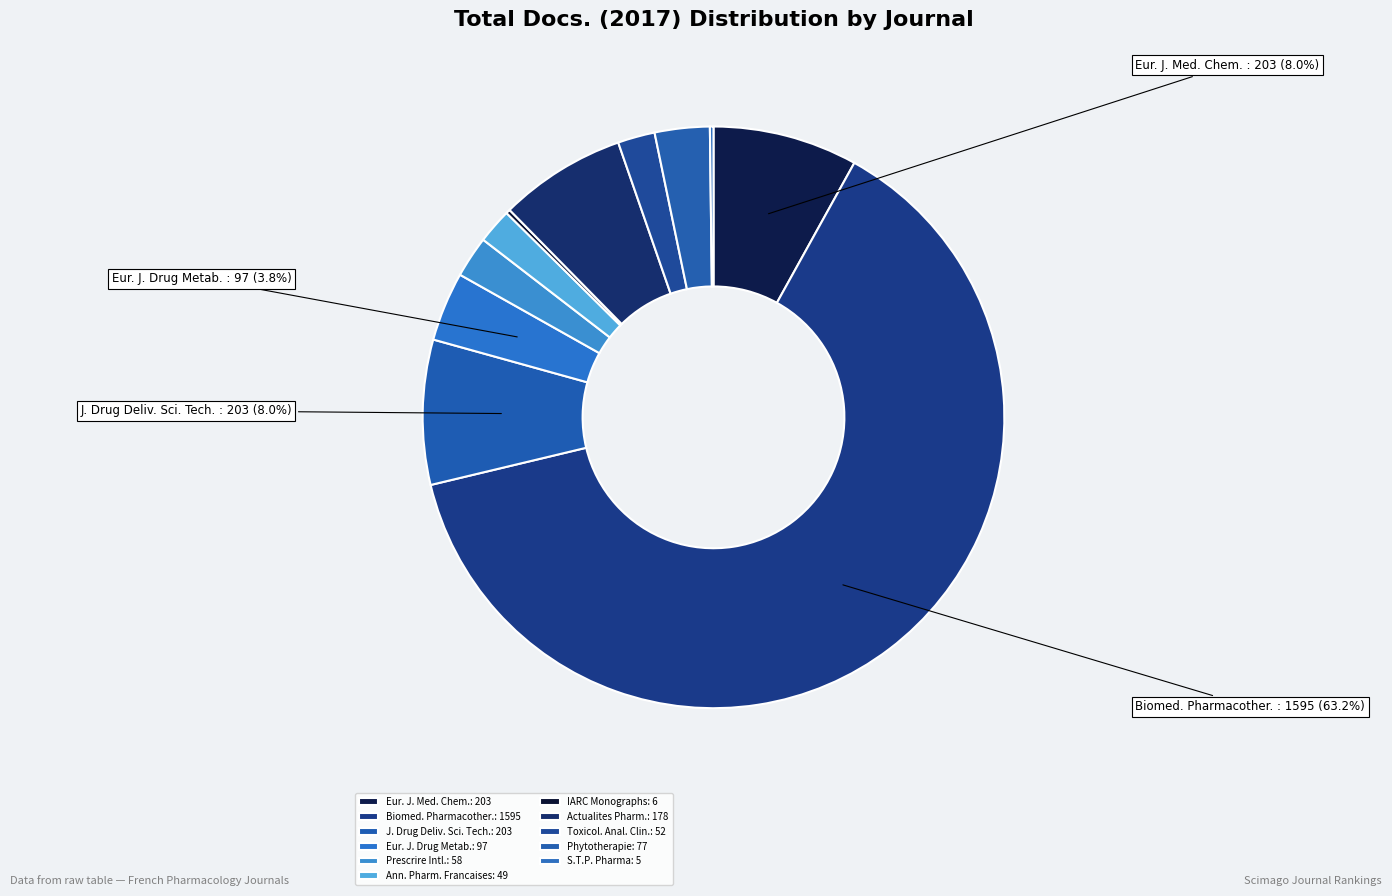

To the nearest percent, what is the difference between the largest and smallest slice percentages?

63%